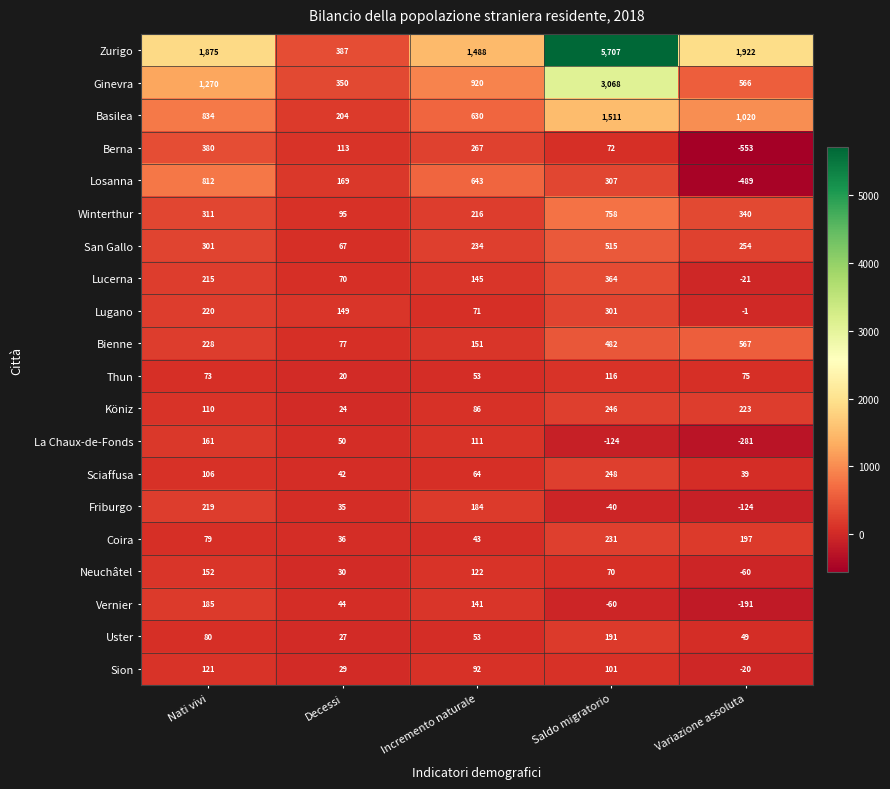

Where is Lugano nearest to the value 150?

Decessi